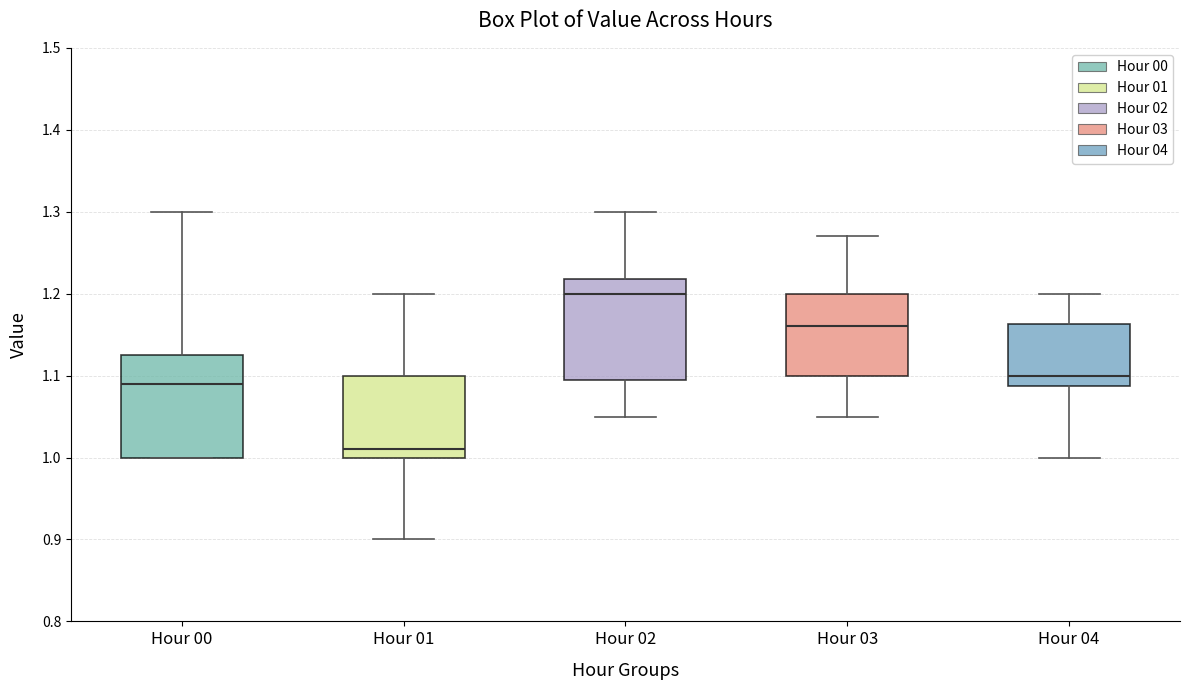

Reading left to right, read every box against the y-axis: the position of its median line, the range the box covers, and the ends of its whiskers. The values are not printed on the chart, so give them approximately, as read against the axis.

Hour 00: median 1.09, box 1.00 to 1.13, whiskers 1.00 to 1.30
Hour 01: median 1.01, box 1.00 to 1.10, whiskers 0.90 to 1.20
Hour 02: median 1.20, box 1.10 to 1.22, whiskers 1.05 to 1.30
Hour 03: median 1.16, box 1.10 to 1.20, whiskers 1.05 to 1.27
Hour 04: median 1.10, box 1.09 to 1.16, whiskers 1.00 to 1.20